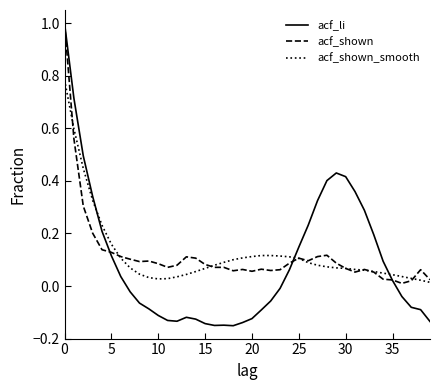

Which series has the widest spread of values?

acf_li